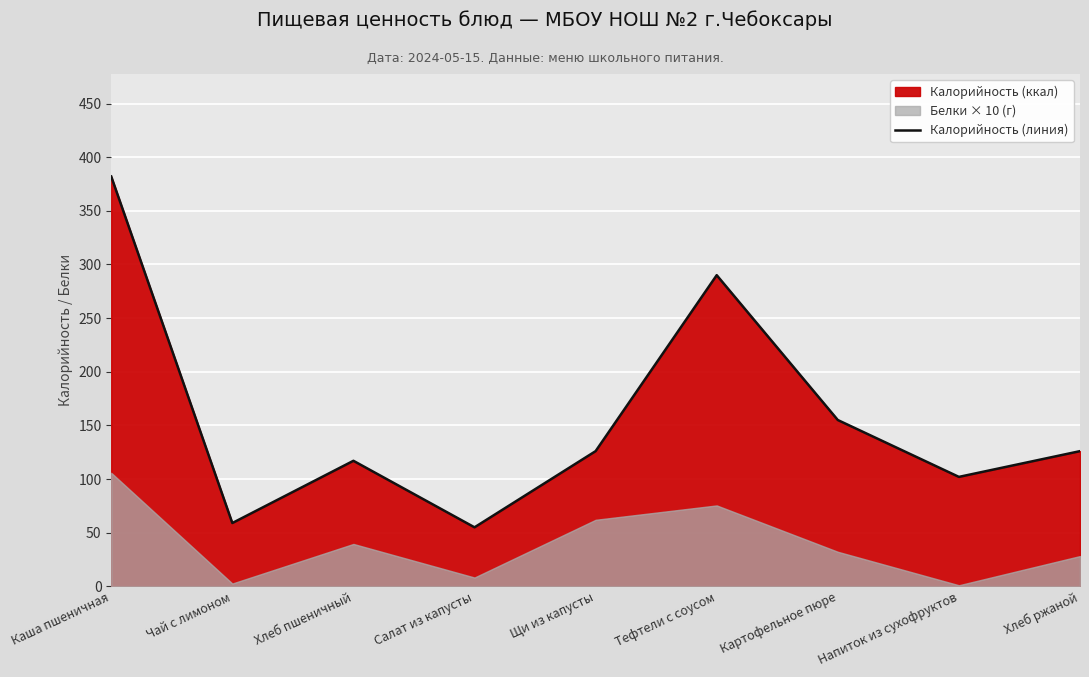

List the labels in order of value, smallest first.

Салат из капусты, Чай с лимоном, Напиток из сухофруктов, Хлеб пшеничный, Щи из капусты, Хлеб ржаной, Картофельное пюре, Тефтели с соусом, Каша пшеничная